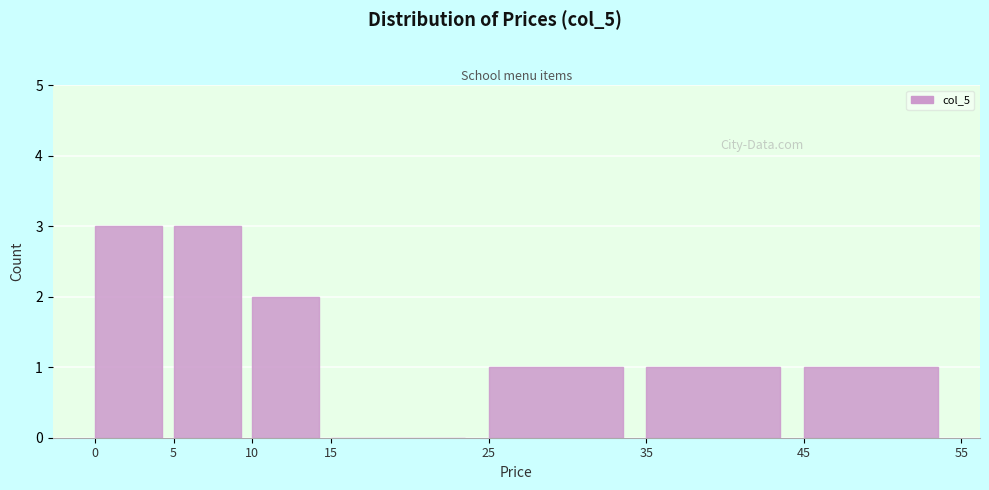

What is the height of the bar covering 5 to 10 on the x-axis? The values are not printed on the chart, so give them approximately, as read against the axis.

3